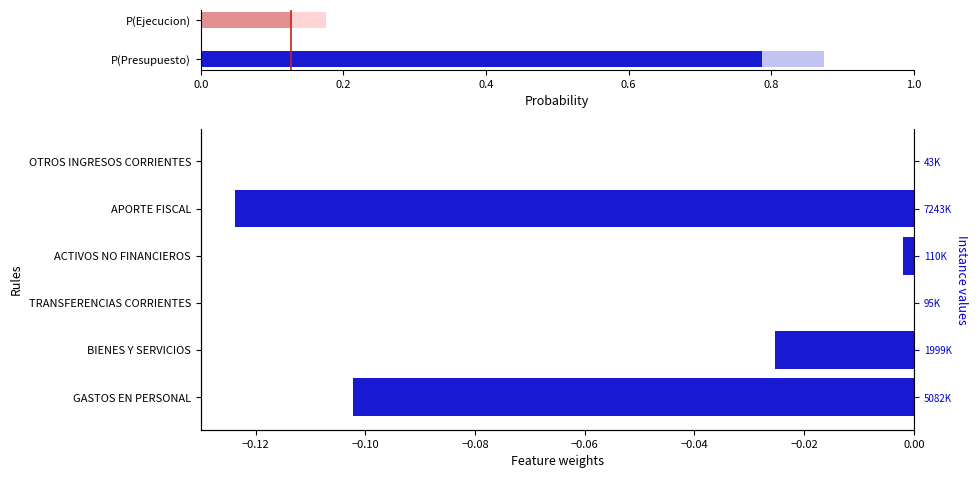

What is the smallest value displayed?

-0.1